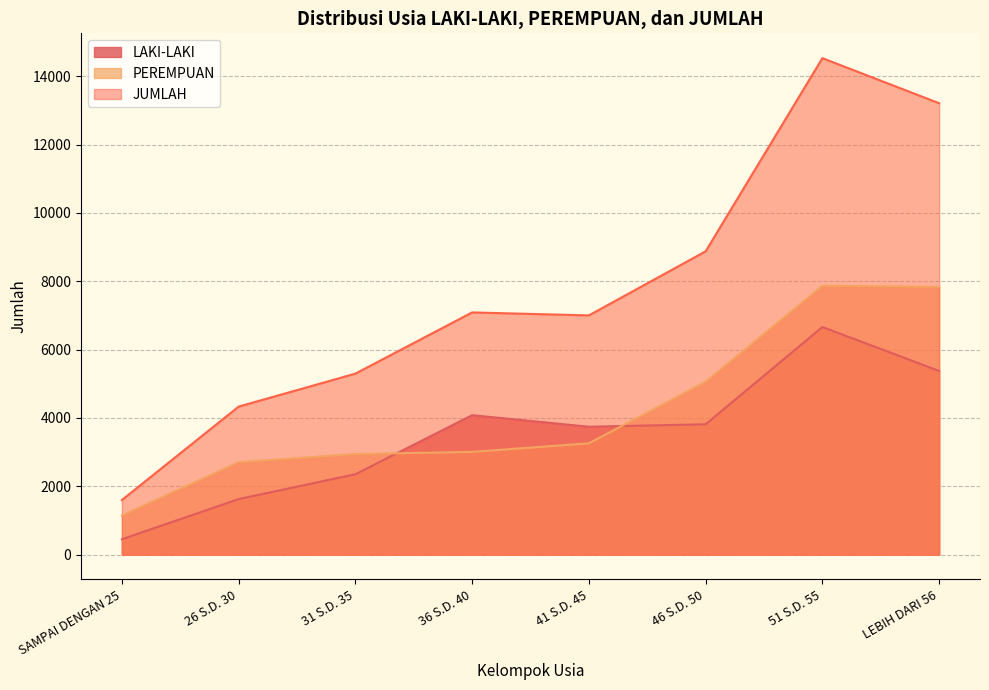

The value of PEREMPUAN at 51 S.D. 55 is 2322. True or false?

False